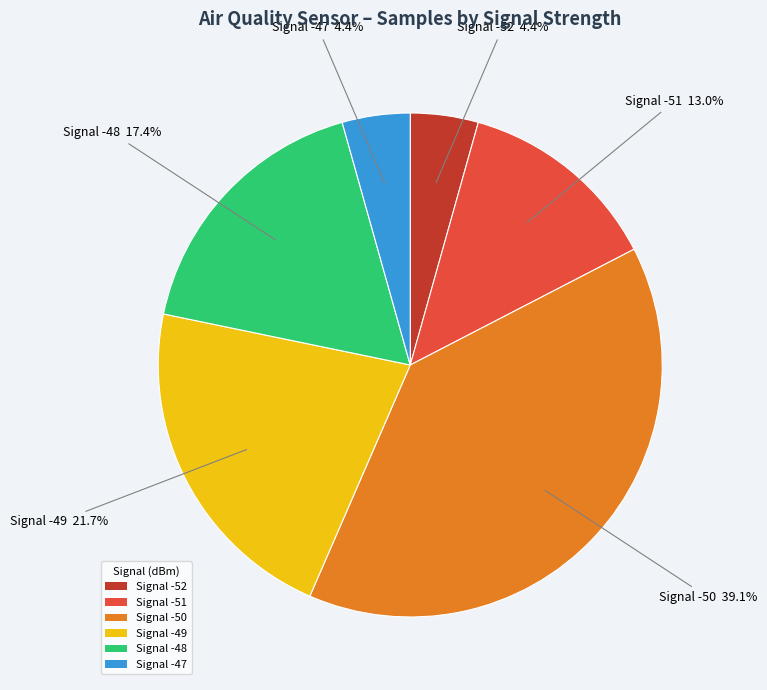

What percentage do Signal -48 and Signal -47 together represent?

21.8%